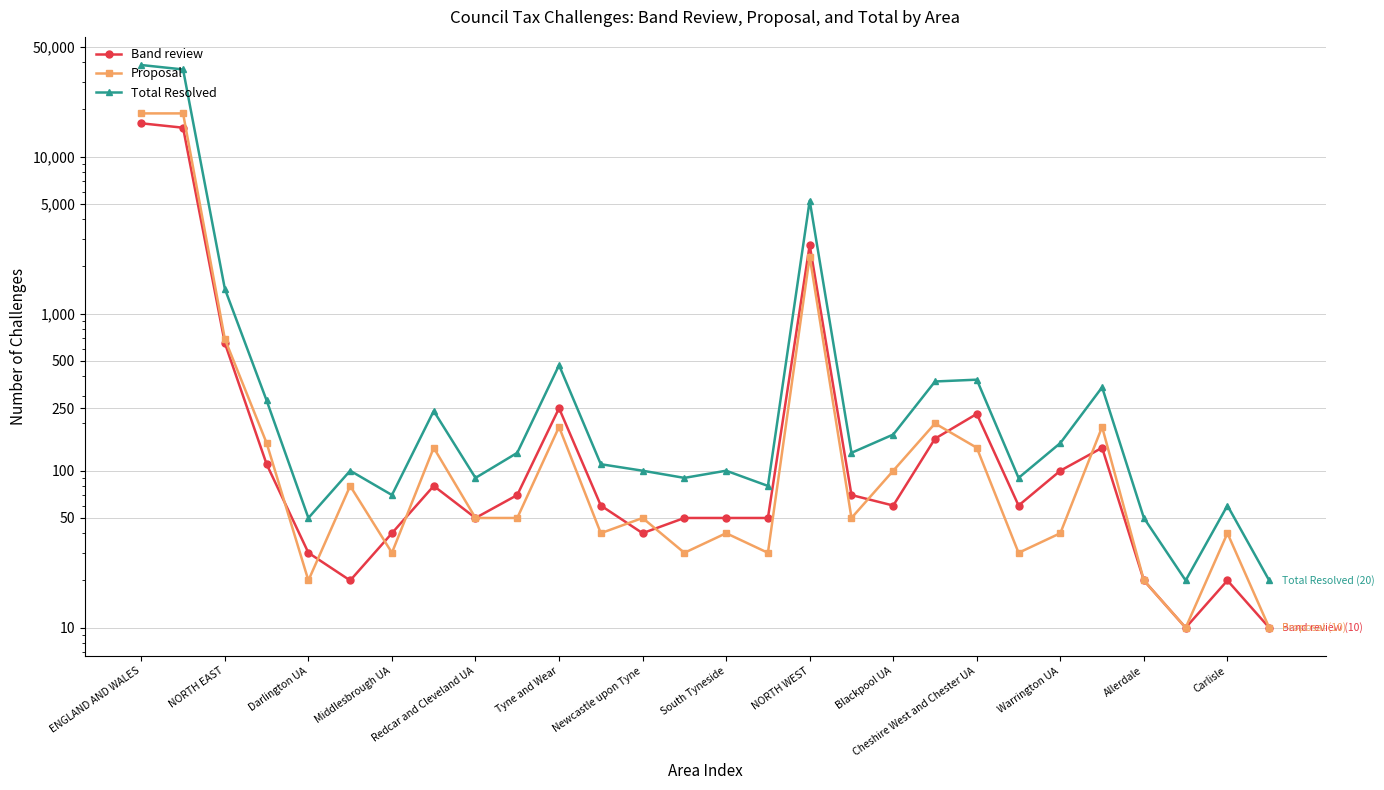

In Total Resolved, how many points are lower than both neighbors (excluding endpoints)?

8